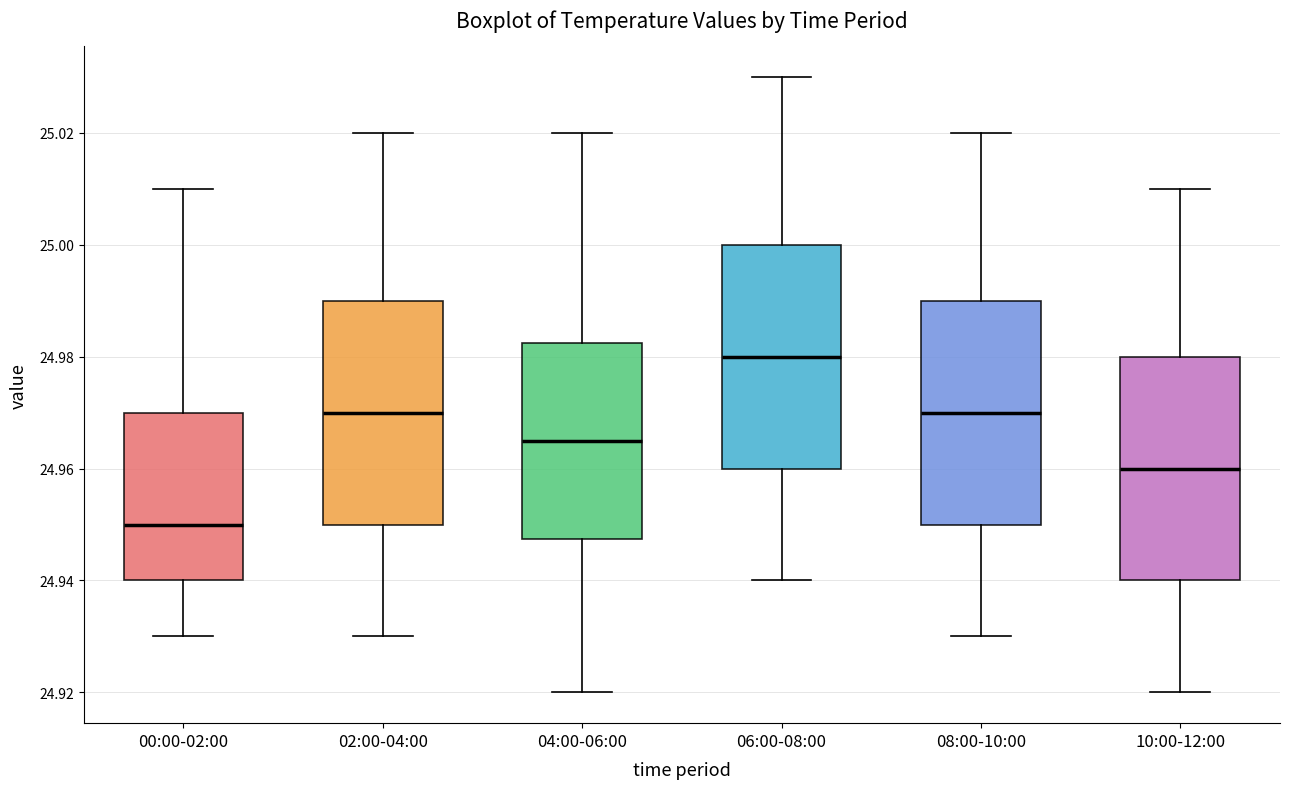

Reading left to right, read every box against the y-axis: the position of its median line, the range the box covers, and the ends of its whiskers. The values are not printed on the chart, so give them approximately, as read against the axis.

00:00-02:00: median 24.950, box 24.940 to 24.970, whiskers 24.930 to 25.010
02:00-04:00: median 24.970, box 24.950 to 24.990, whiskers 24.930 to 25.020
04:00-06:00: median 24.966, box 24.948 to 24.982, whiskers 24.920 to 25.020
06:00-08:00: median 24.980, box 24.960 to 25.000, whiskers 24.940 to 25.030
08:00-10:00: median 24.970, box 24.950 to 24.990, whiskers 24.930 to 25.020
10:00-12:00: median 24.960, box 24.940 to 24.980, whiskers 24.920 to 25.010